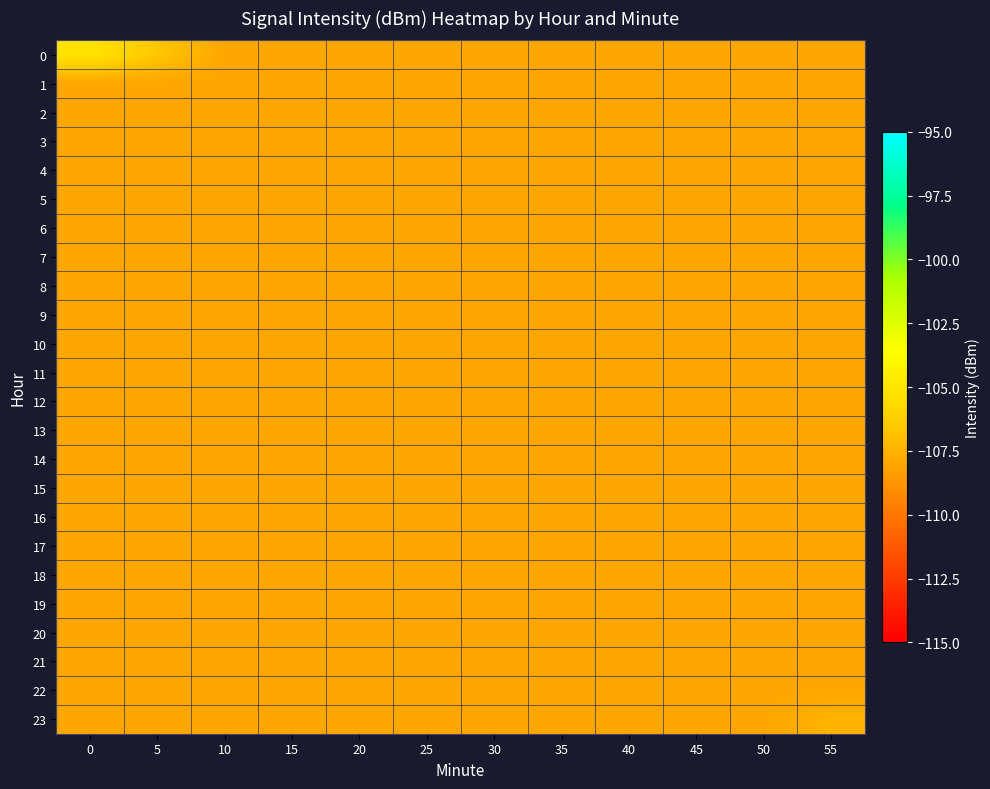

What is the total value across all series at 20?

-2592.0